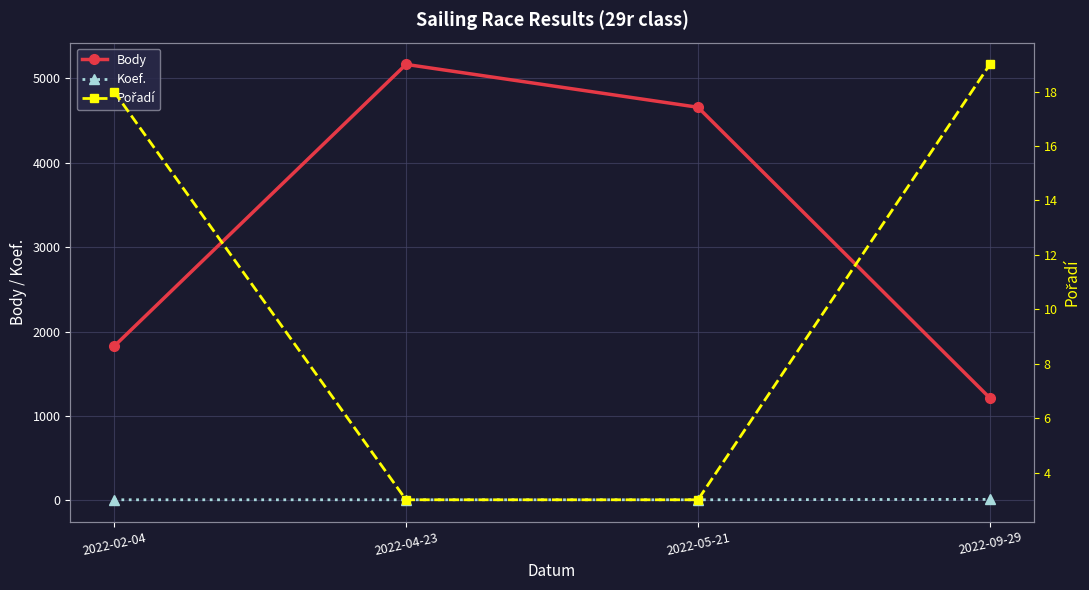

Between 2022-05-21 and 2022-09-29, which series saw the biggest shift?

Body